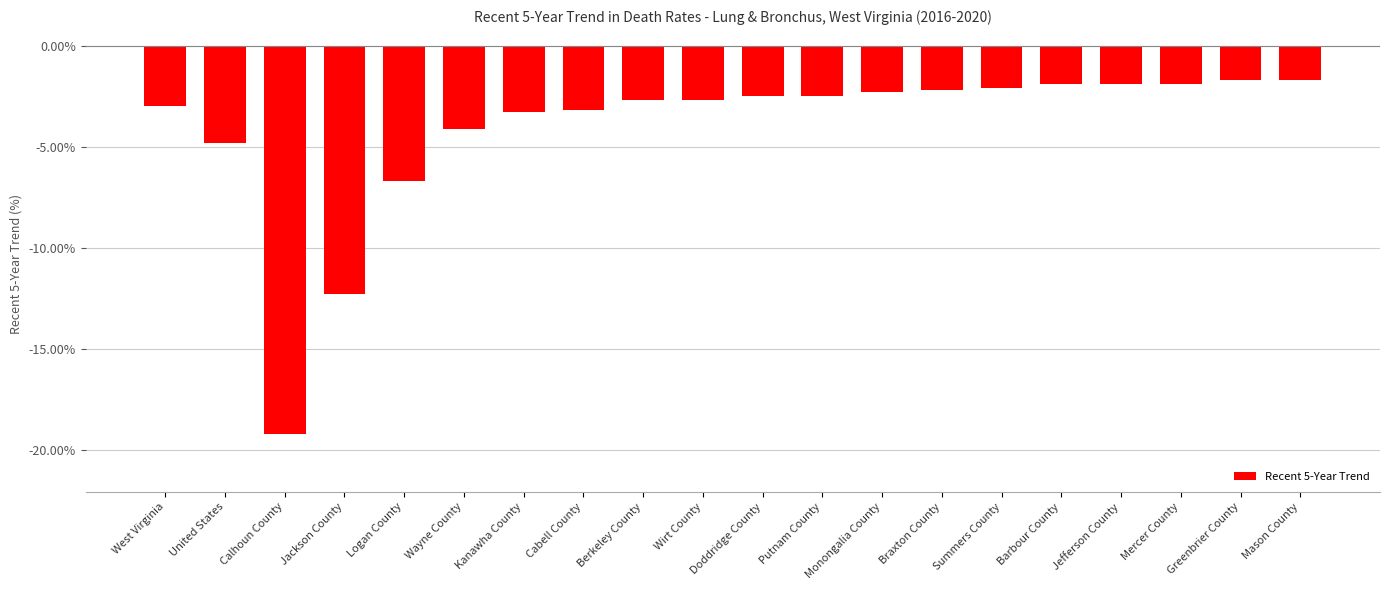

What is the smallest value displayed?

-19.2